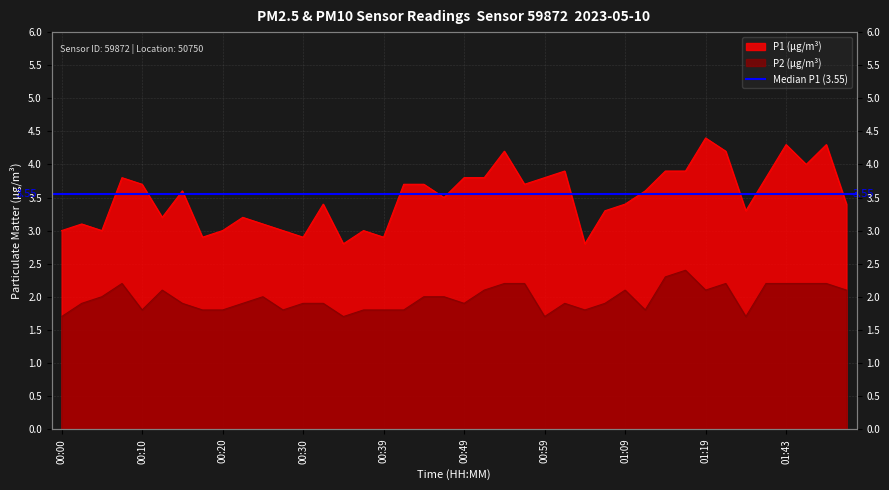

Is the value of P2 at 01:48 greater than the value of P1 at 01:11?

No